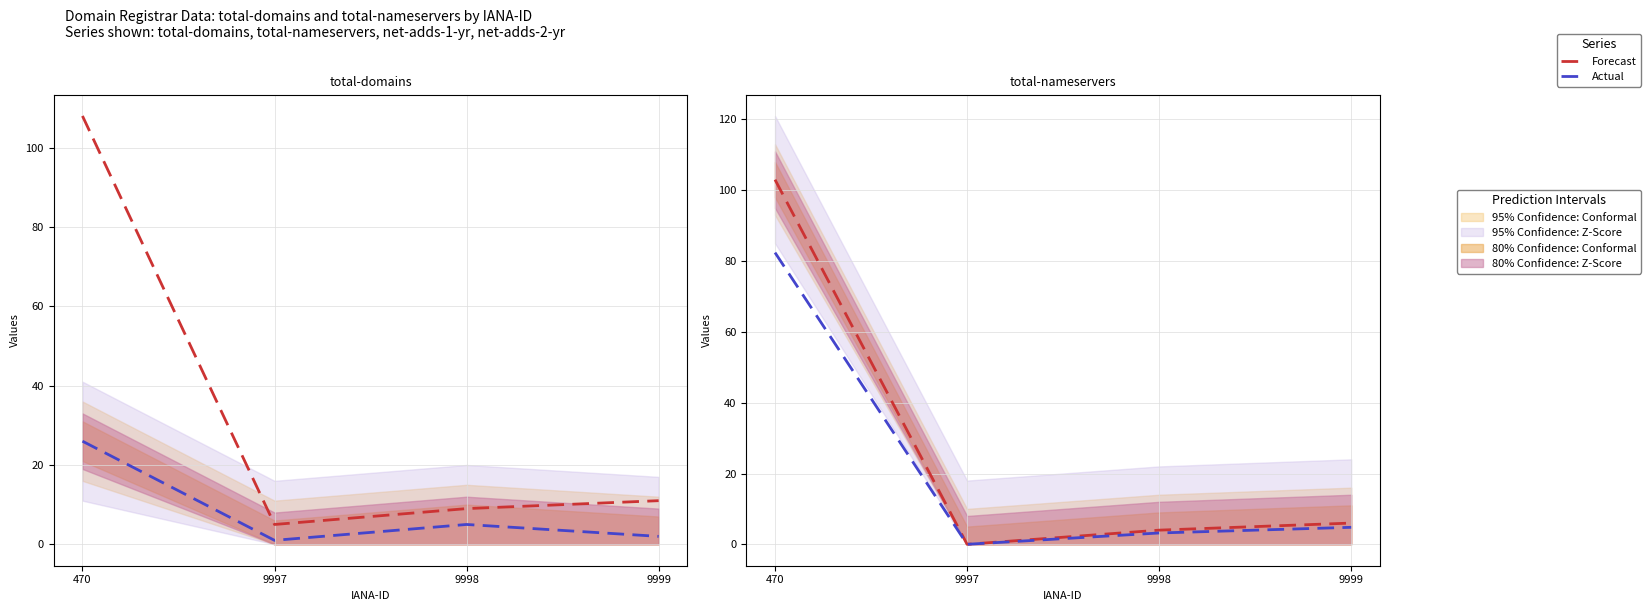

What is the value of the Forecast point at the 4th from the left?

6.0